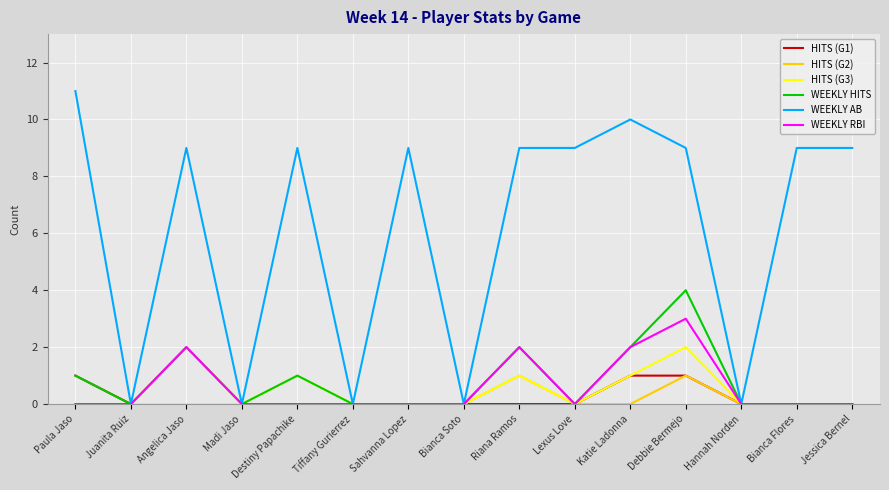

What is the greatest value displayed?

11